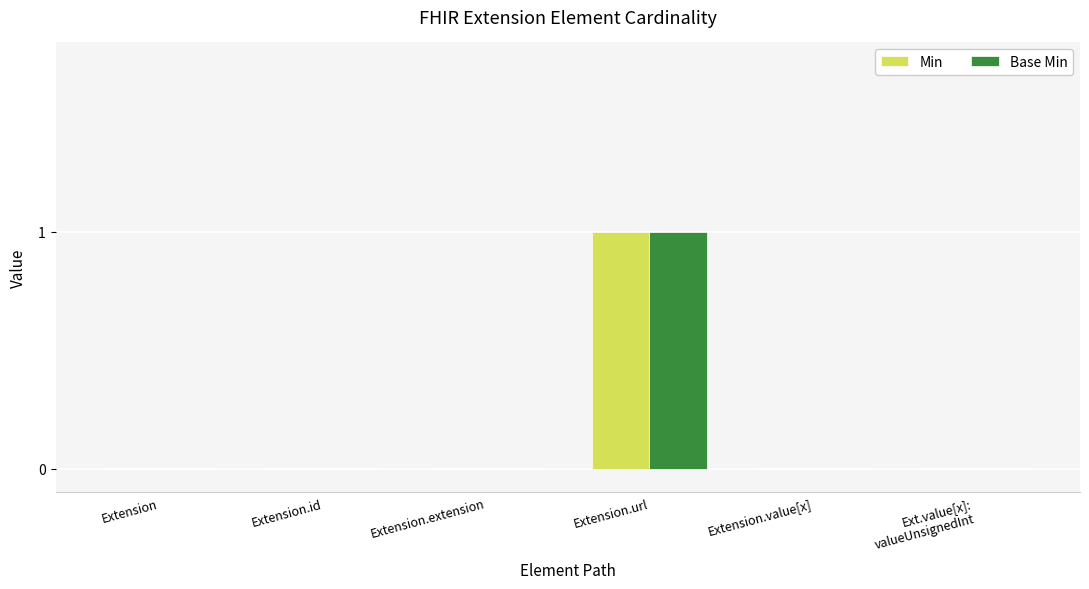

Reading left to right, transcribe all the data shown in this chart.

Min: 0	0	0	1	0	0
Base Min: 0	0	0	1	0	0